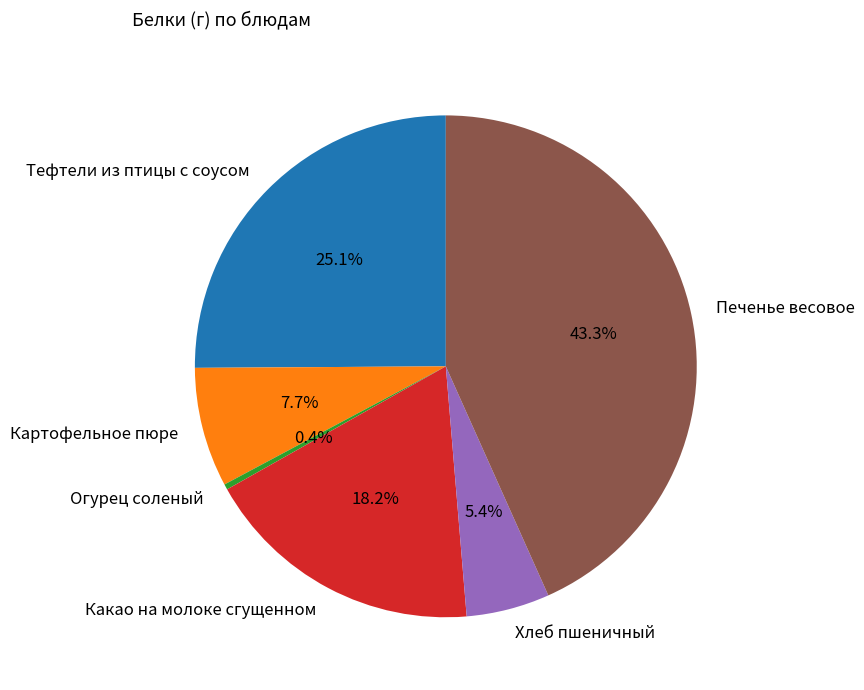

Approximately how many times larger is the value at Печенье весовое compared to Картофельное пюре?

5.6